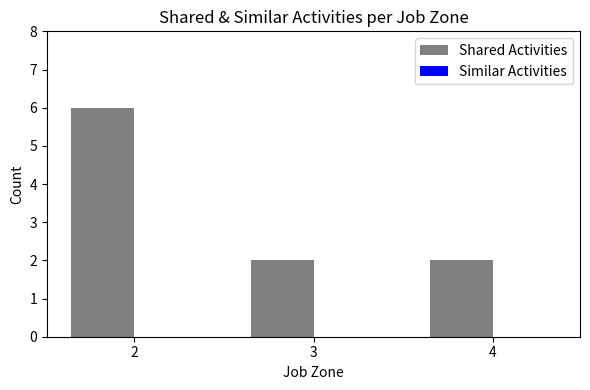

How many distinct data groups are displayed?

1